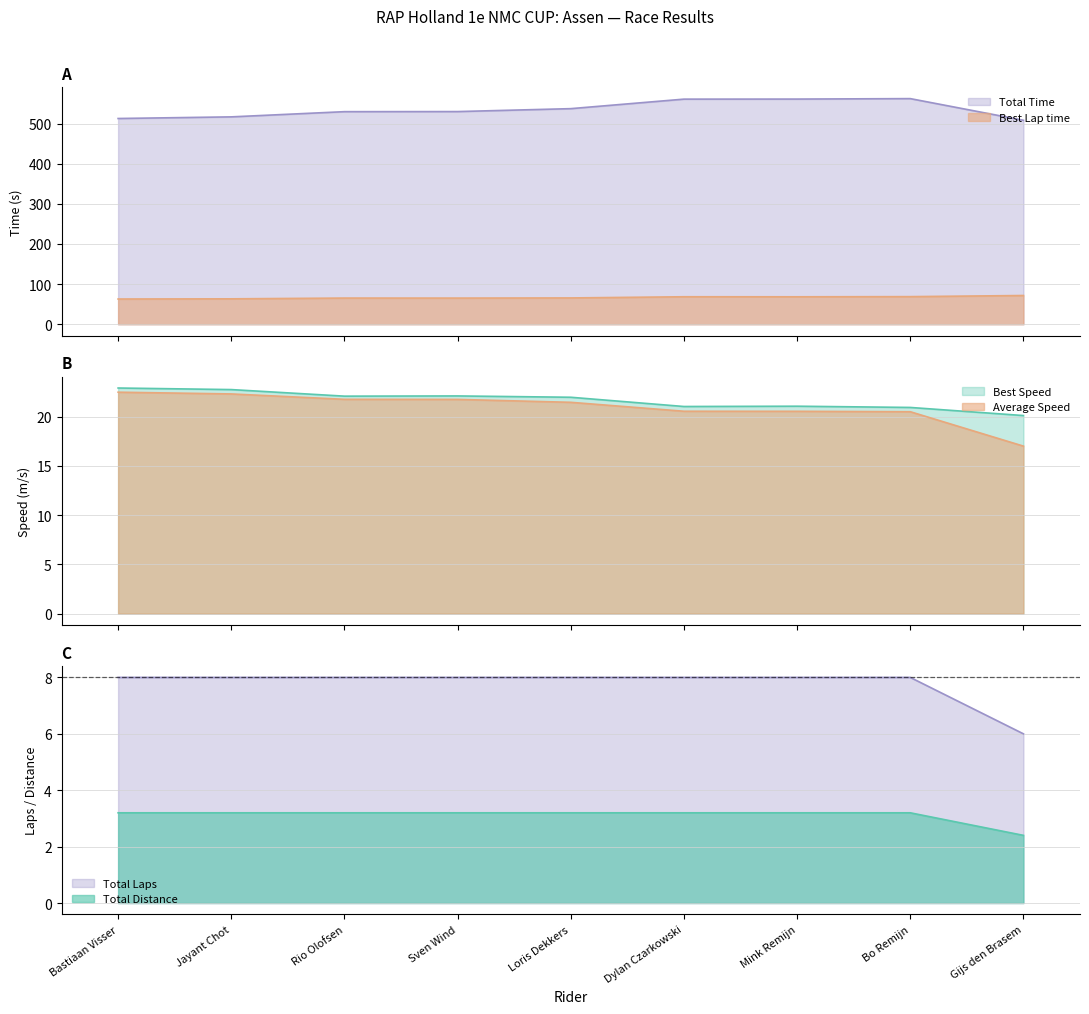

How many data points does each series have?

9